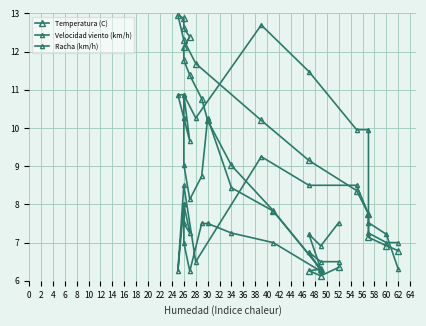

Is this an area chart (filled region under the line)?

No